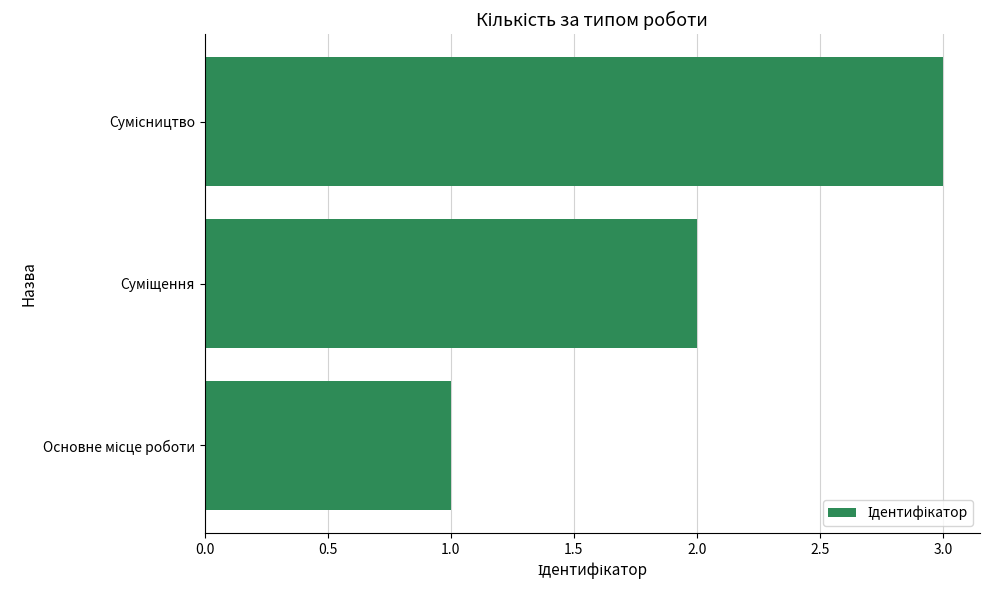

What is the maximum value shown in the chart?

3